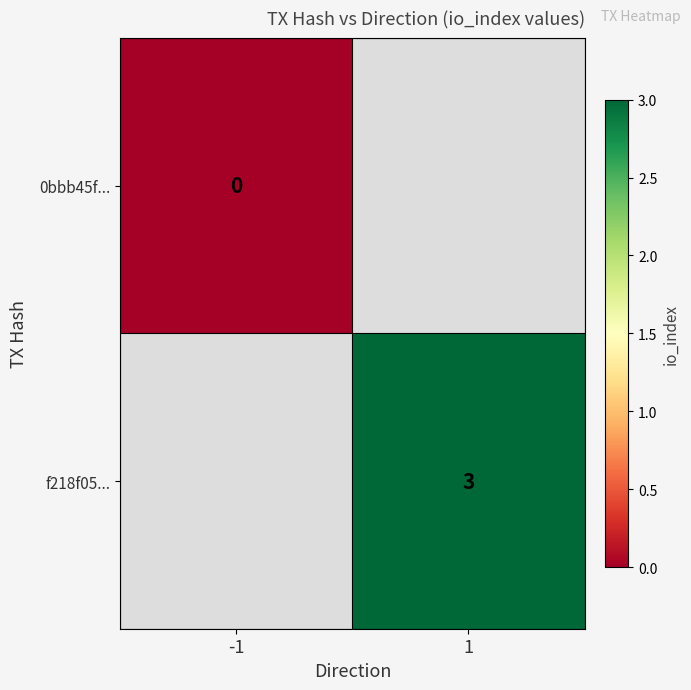

The value of f218f05... at 1 is 5. True or false?

False